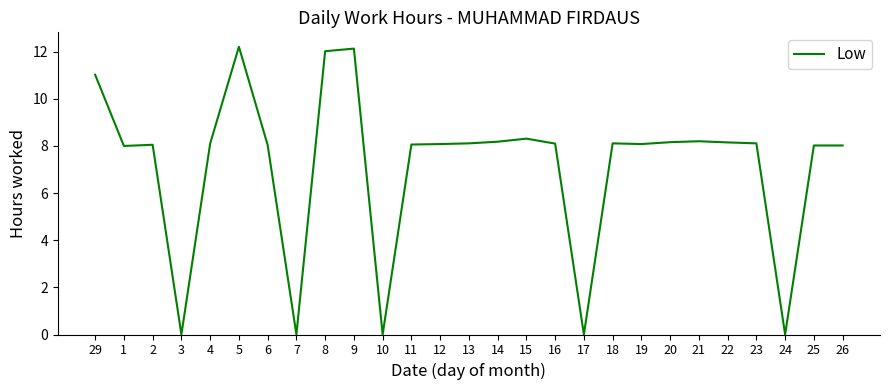

Does the chart display data point markers on the line(s)?

No